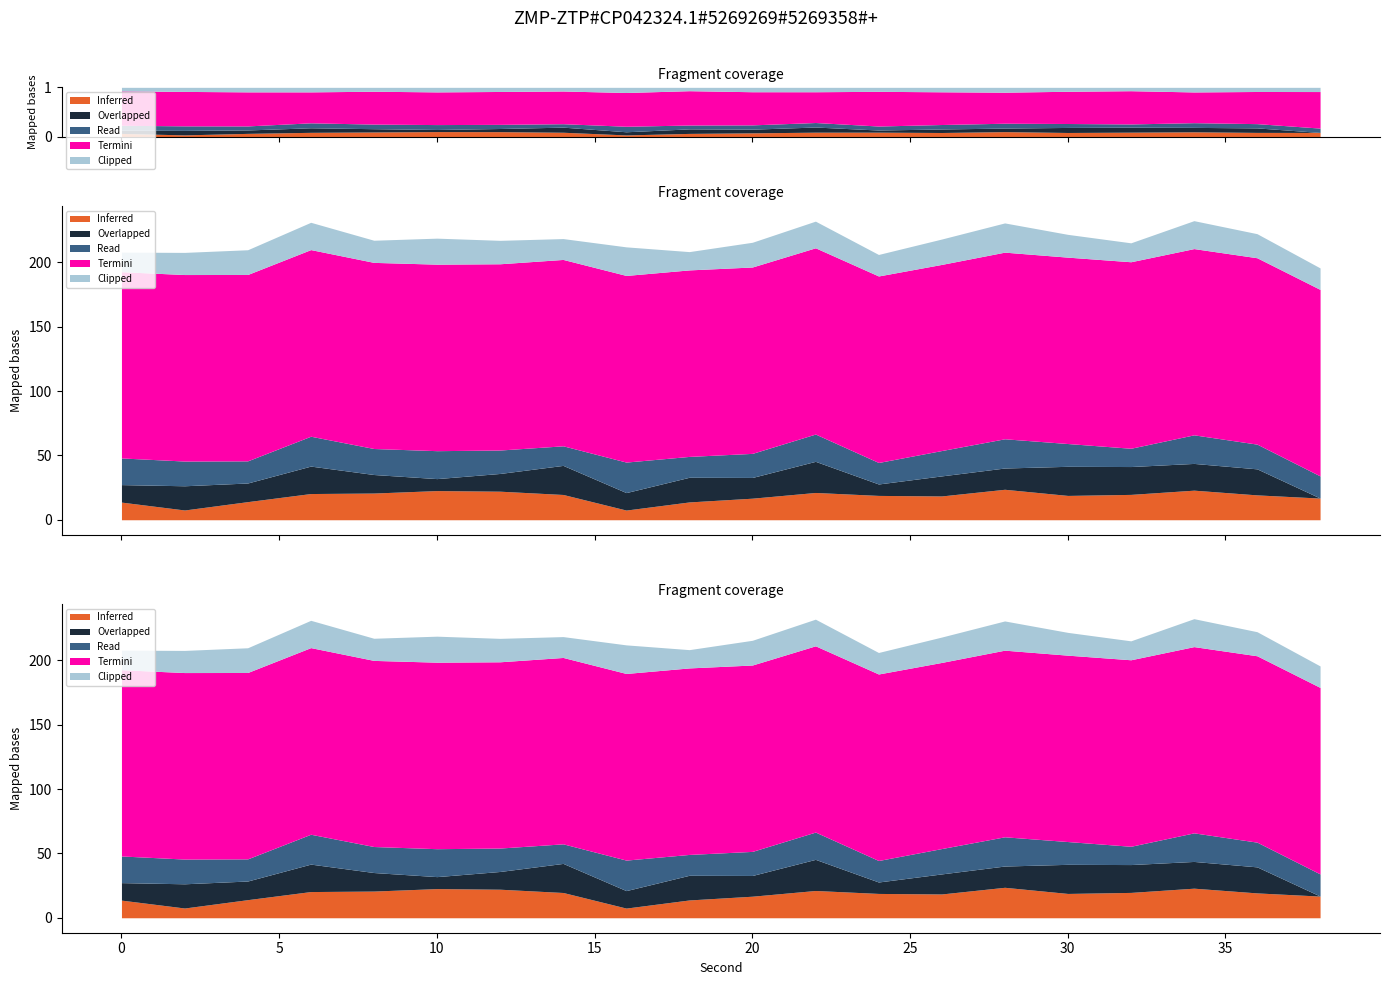

How many interior local valleys does the Overlapped series have?

5